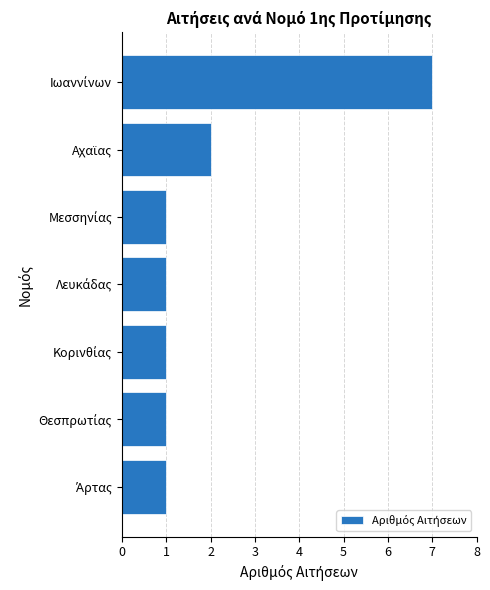

What is the greatest value displayed?

7